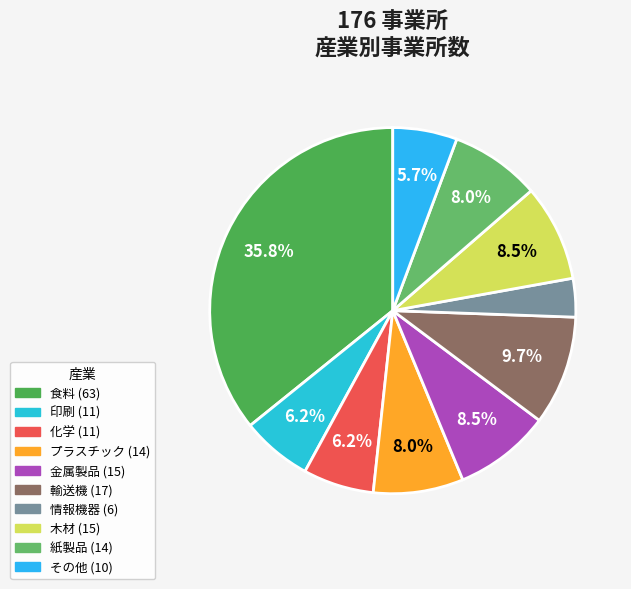

Rank the categories by value from highest to lowest.

食料, 輸送機, 金属製品, 木材, プラスチック, 紙製品, 印刷, 化学, その他, 情報機器